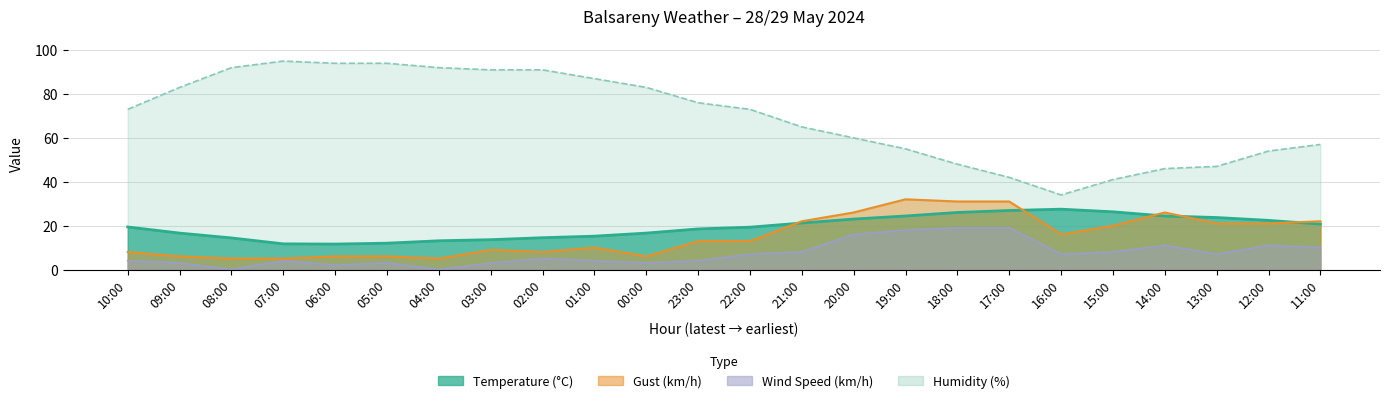

True or false: Temperature and Humidity cross at least once.

False